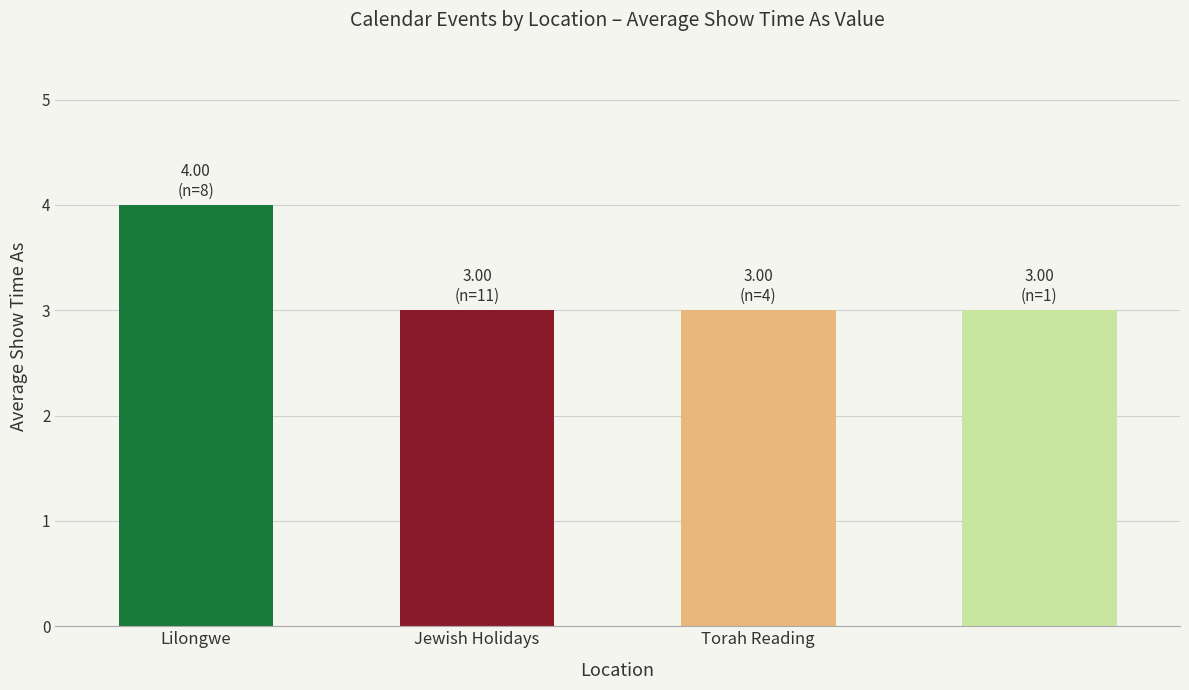

What is the greatest value displayed?

4